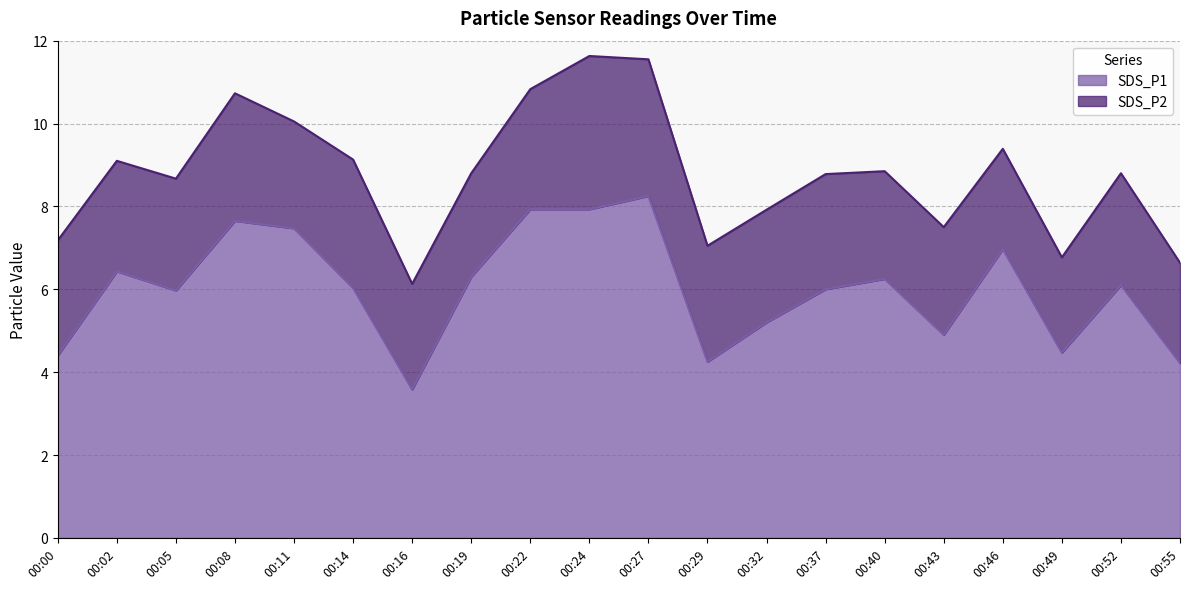

How many interior local valleys (lower than both neighbors) does the data have?

5